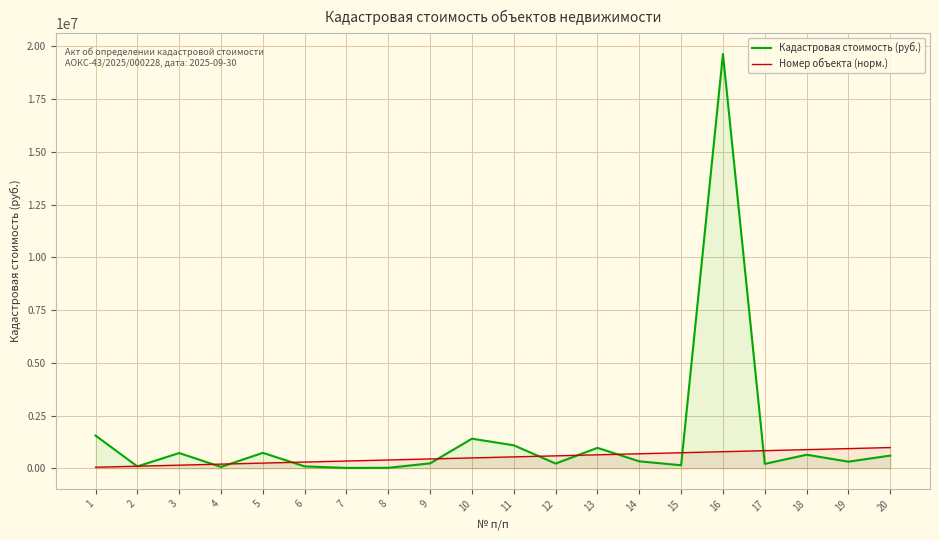

What is the difference between the second highest and second lowest values in the Кадастровая стоимость (руб.) series?

1529967.9